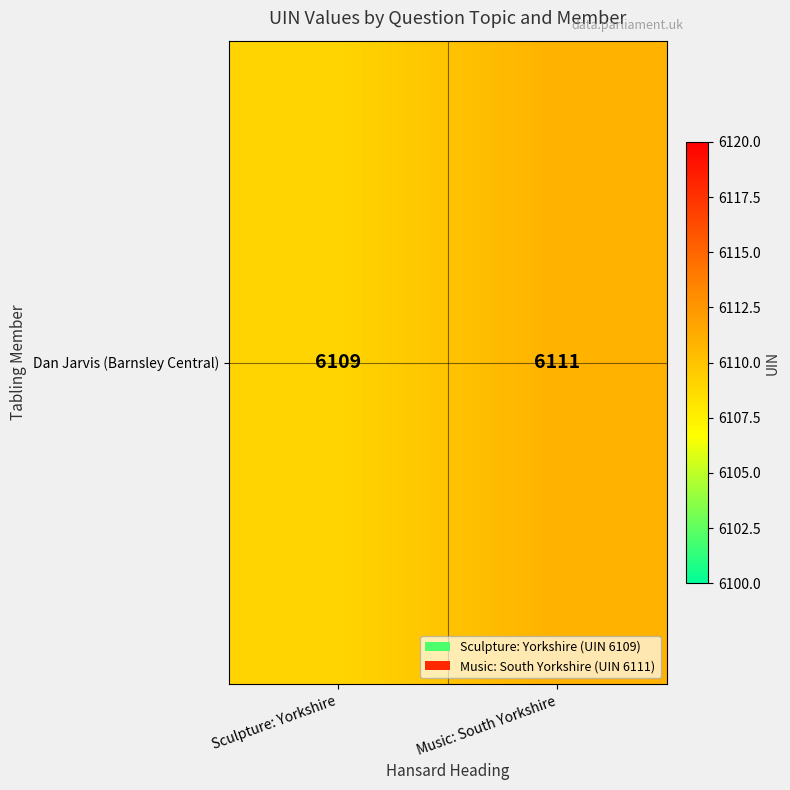

Which has a higher value, Music: South Yorkshire or Sculpture: Yorkshire?

Music: South Yorkshire